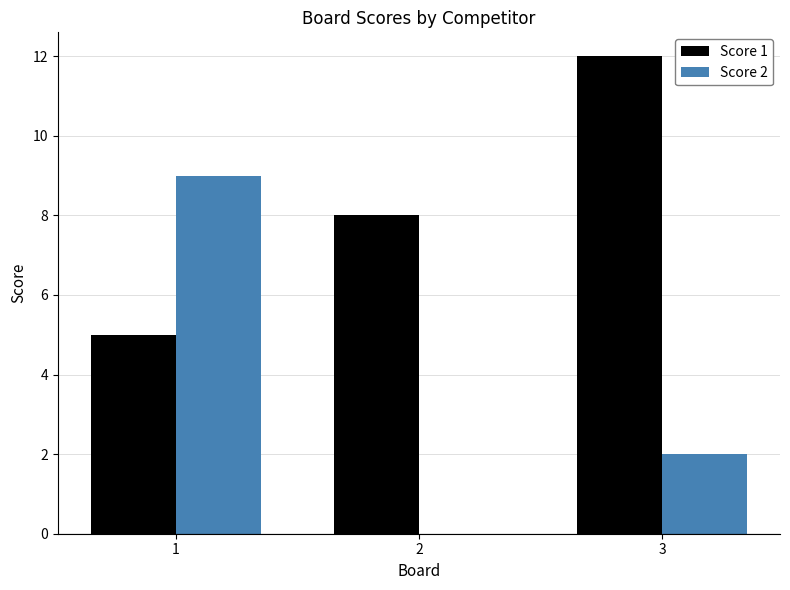

Is the value of Score 1 at 3 greater than the value of Score 2 at 2?

Yes